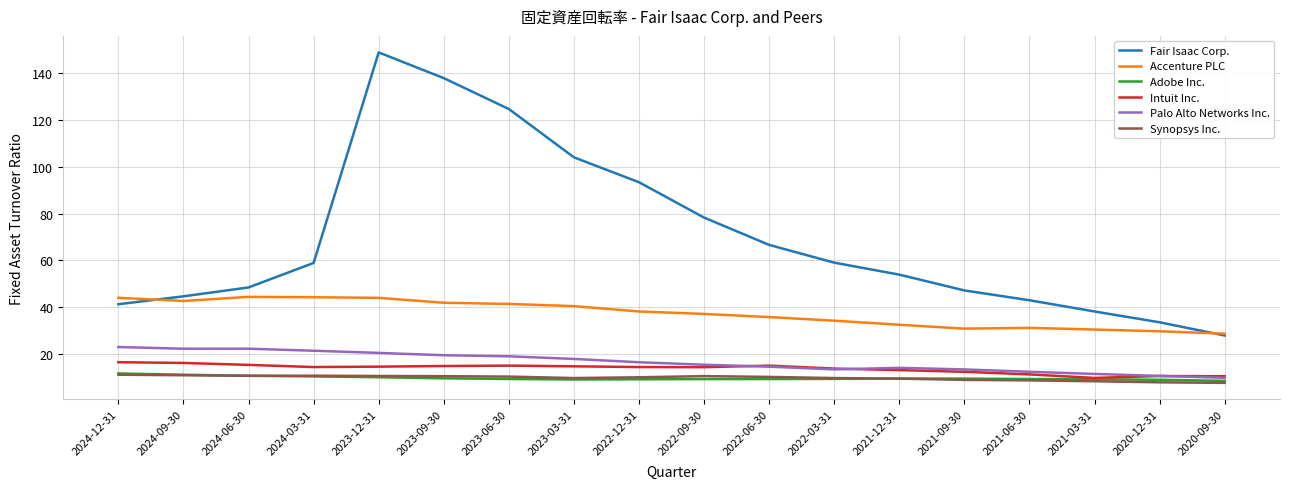

Does the chart display data point markers on the line(s)?

No